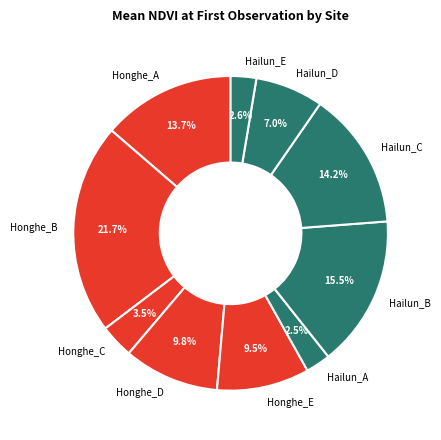

Between Honghe_A and Honghe_B, which is larger?

Honghe_B